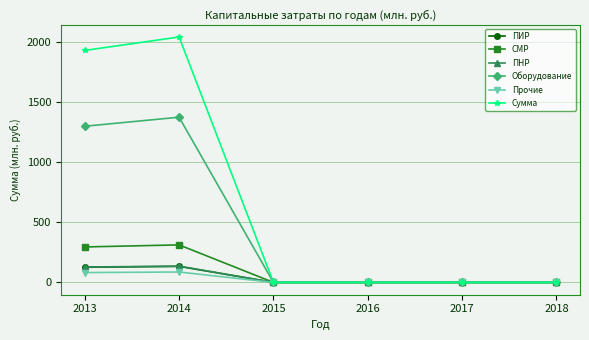

In Прочие, how many points are higher than both neighbors (excluding endpoints)?

1